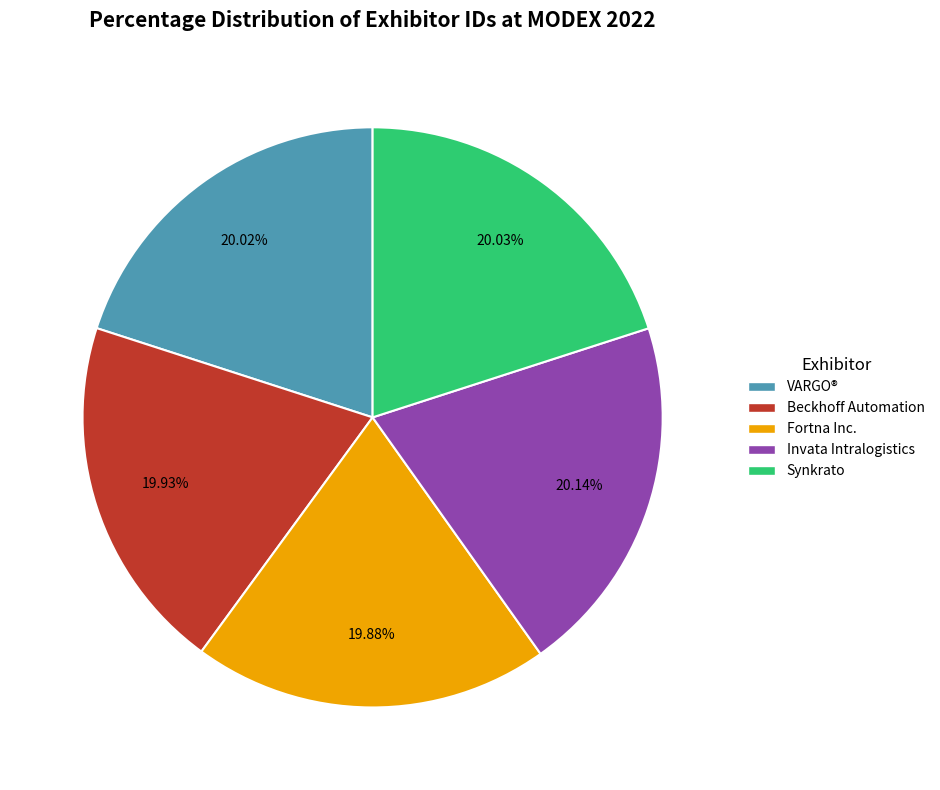

Combined, do Synkrato and Beckhoff Automation account for over 50%?

No